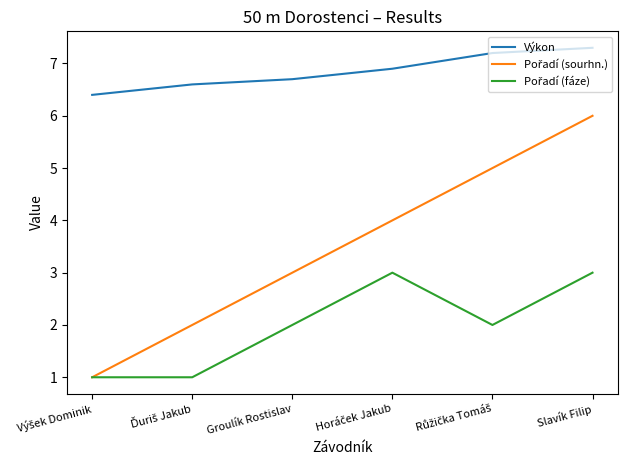

At which category is the sum across all series the highest?

Slavík Filip